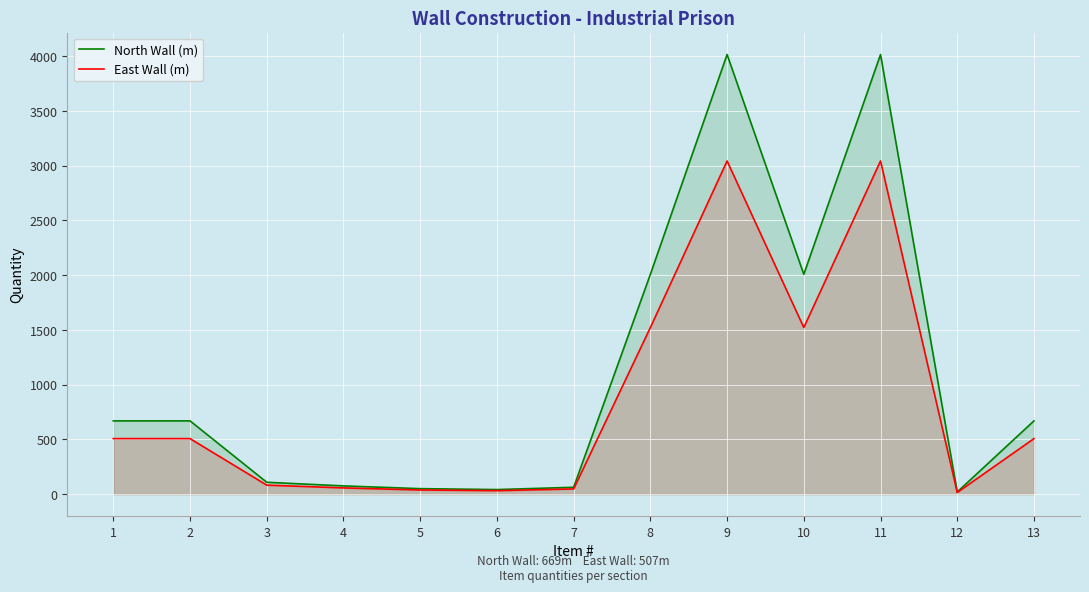

Count the number of categories in the chart.

13